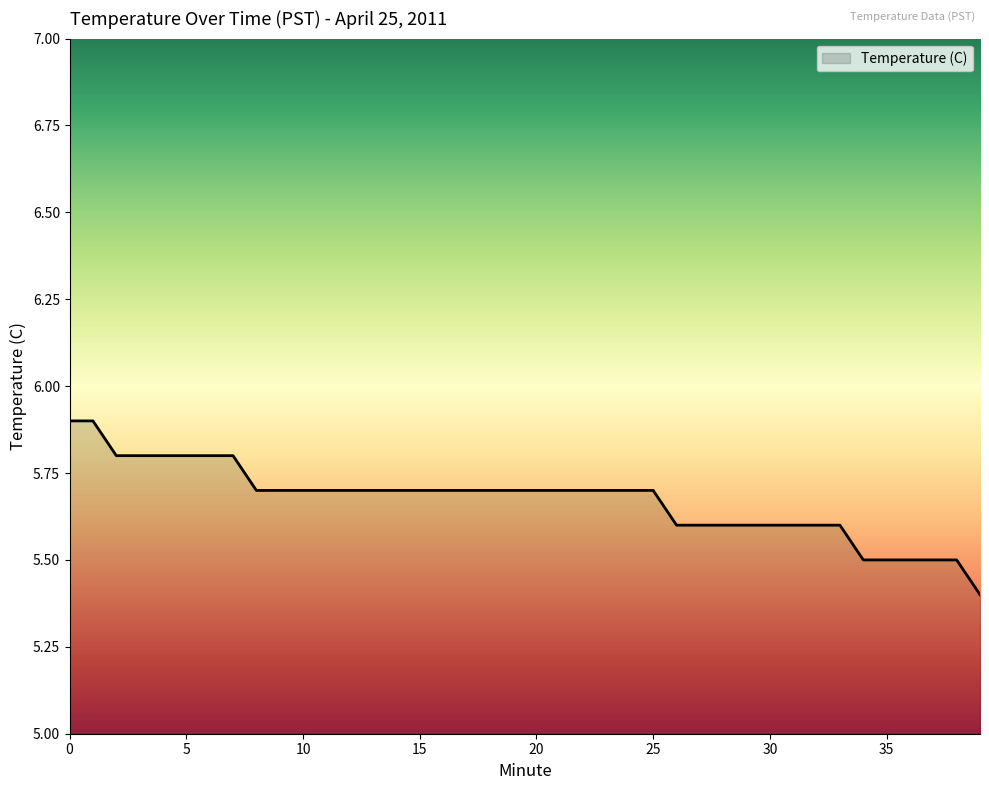

What is the minimum value shown in the chart?

5.4